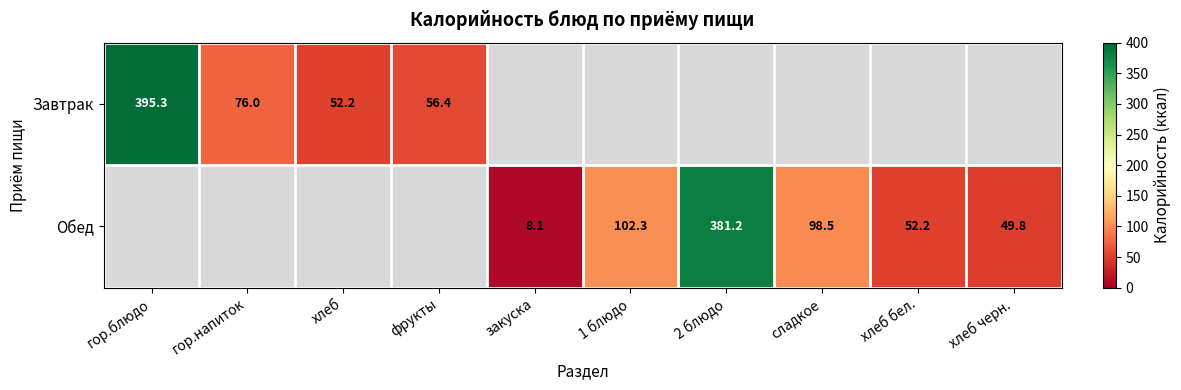

The Завтрак series shows 16.7 at гор.напиток. True or false?

False